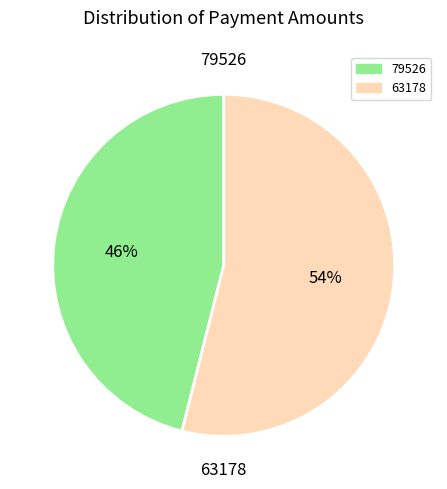

The 63178 slice represents 54% of the pie. True or false?

True